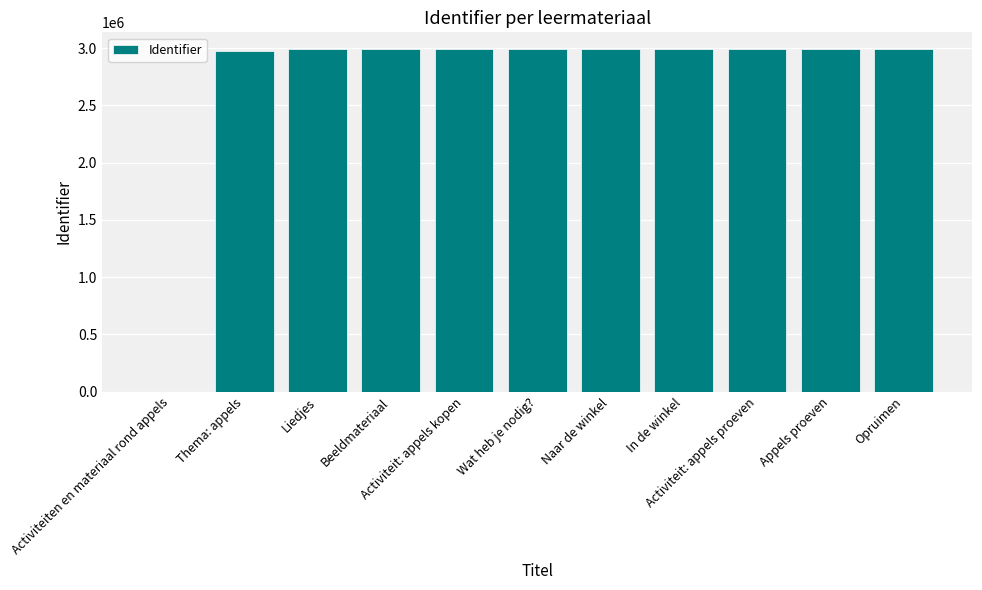

Between Naar de winkel and Appels proeven, which is larger?

Appels proeven